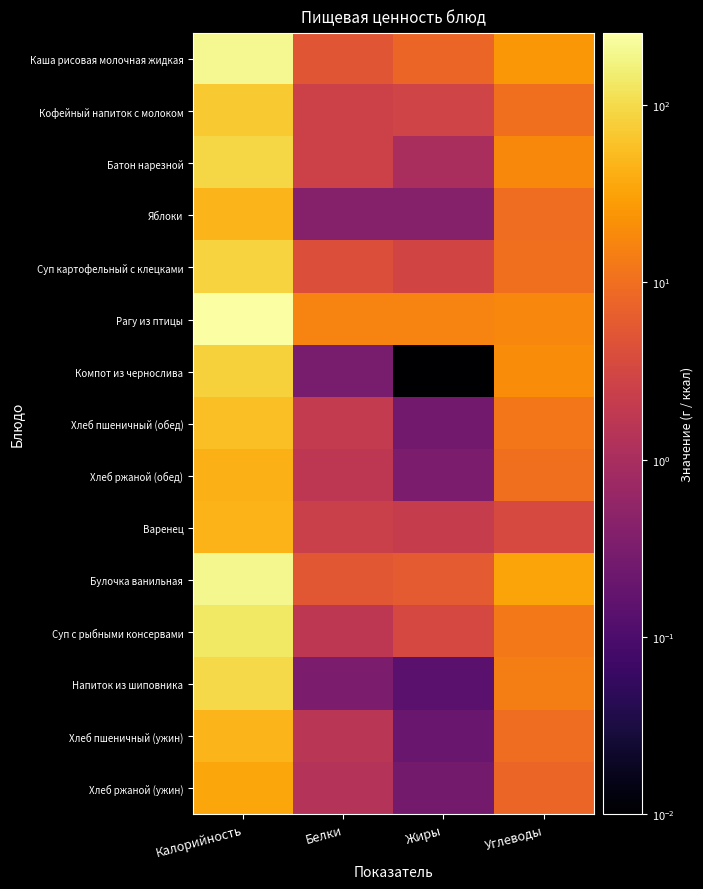

What is the greatest value displayed?

255.1